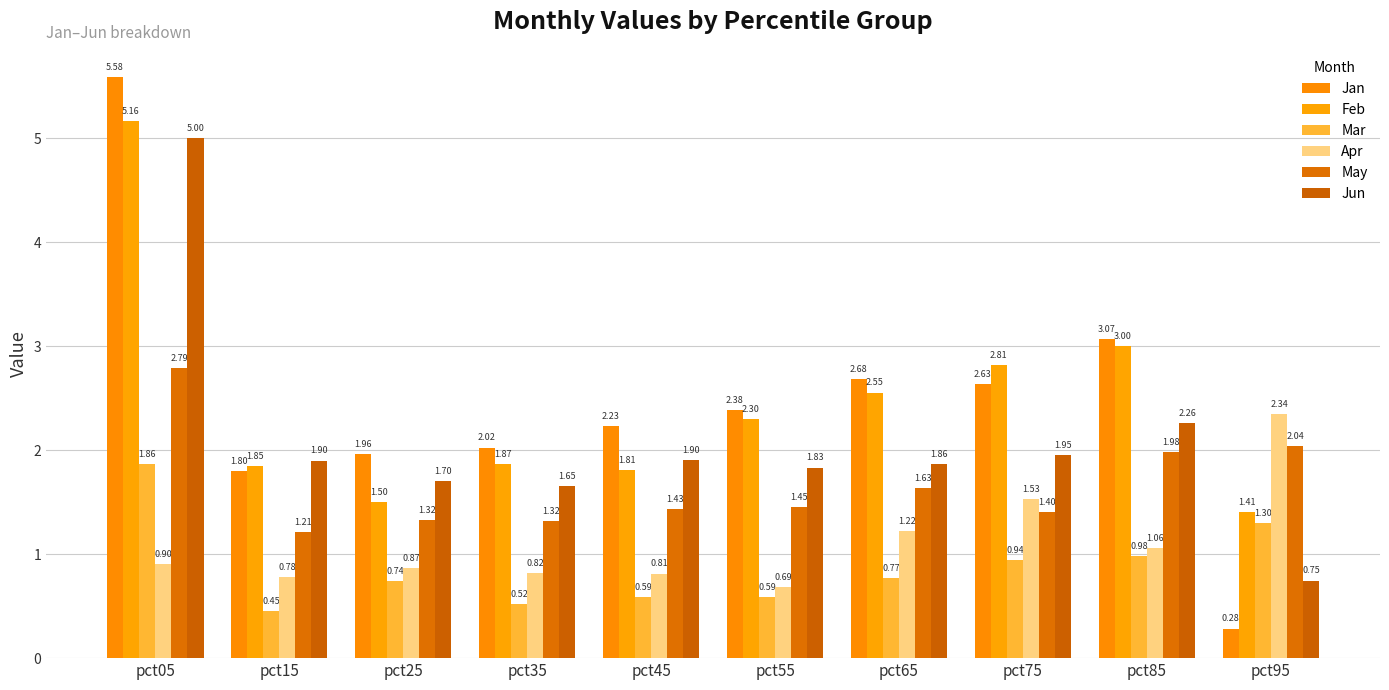

At which label does Mar reach its peak?

pct05